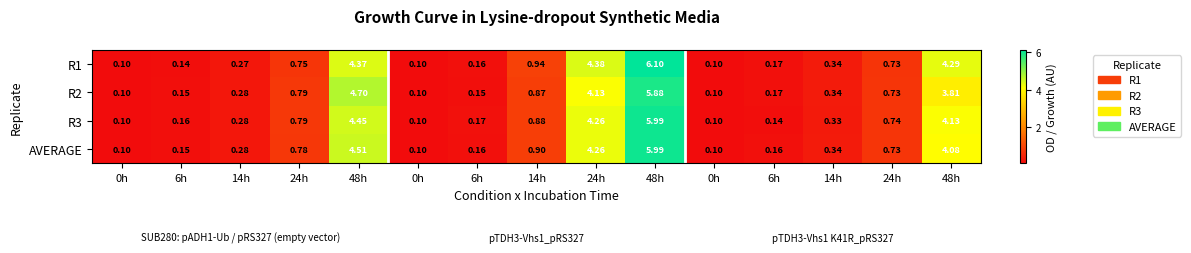

Reading left to right, extract all data points from this chart.

R1: 0h=0.1	6h=0.1	14h=0.3	24h=0.8	48h=4.4	0h=0.1	6h=0.2	14h=0.9	24h=4.4	48h=6.1	0h=0.1	6h=0.2	14h=0.3	24h=0.7	48h=4.3
R2: 0h=0.1	6h=0.1	14h=0.3	24h=0.8	48h=4.7	0h=0.1	6h=0.1	14h=0.9	24h=4.1	48h=5.9	0h=0.1	6h=0.2	14h=0.3	24h=0.7	48h=3.8
R3: 0h=0.1	6h=0.2	14h=0.3	24h=0.8	48h=4.5	0h=0.1	6h=0.2	14h=0.9	24h=4.3	48h=6.0	0h=0.1	6h=0.1	14h=0.3	24h=0.7	48h=4.1
AVERAGE: 0h=0.1	6h=0.1	14h=0.3	24h=0.8	48h=4.5	0h=0.1	6h=0.2	14h=0.9	24h=4.3	48h=6.0	0h=0.1	6h=0.2	14h=0.3	24h=0.7	48h=4.1